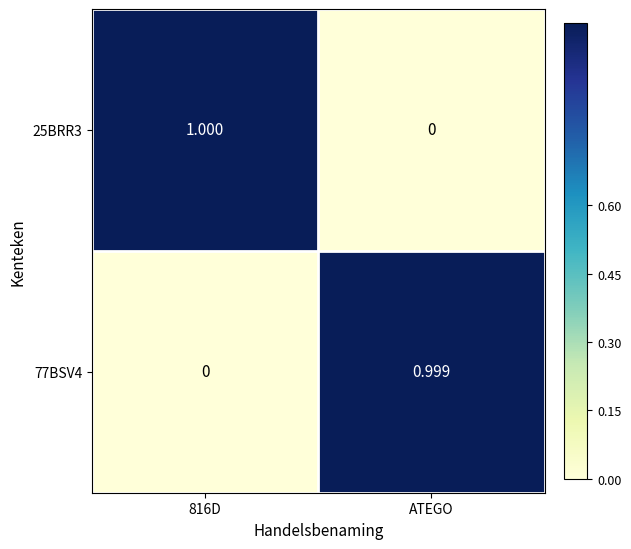

Which category has the highest value in the 77BSV4 series?

ATEGO